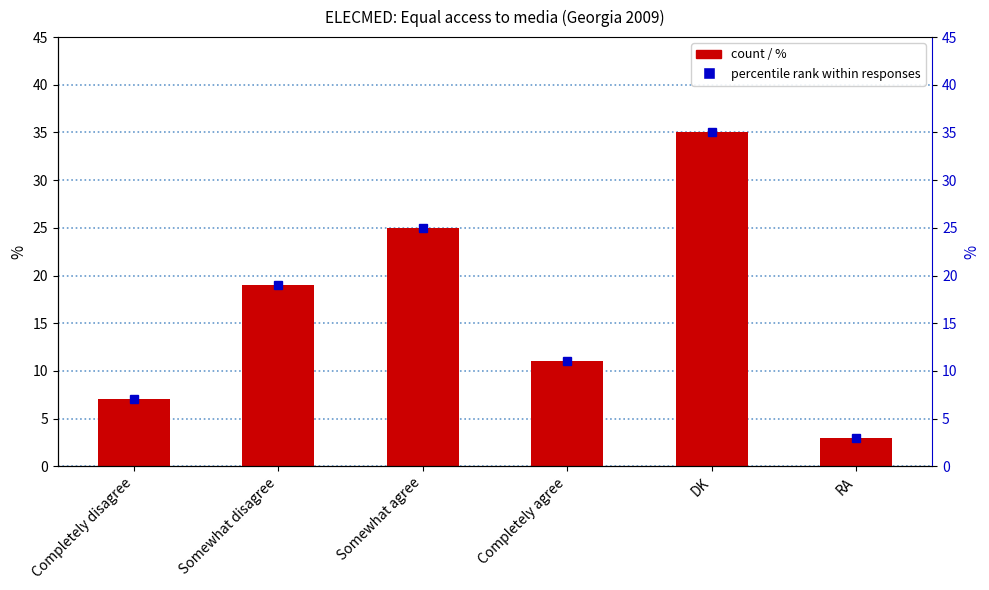

How many bars are there in total?

6